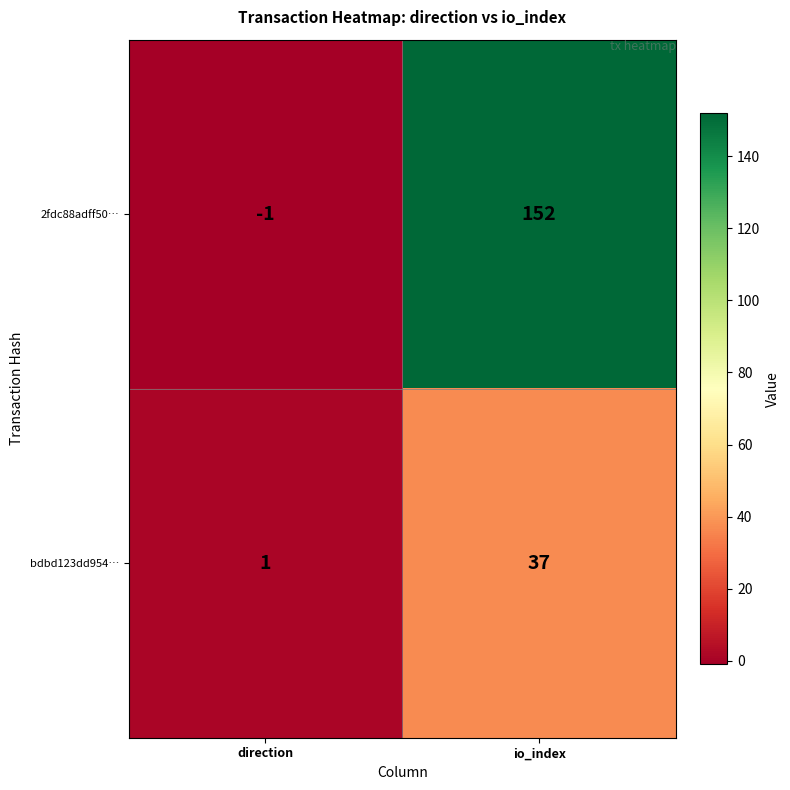

List the series in order of their peak value, highest first.

2fdc88adff50…, bdbd123dd954…